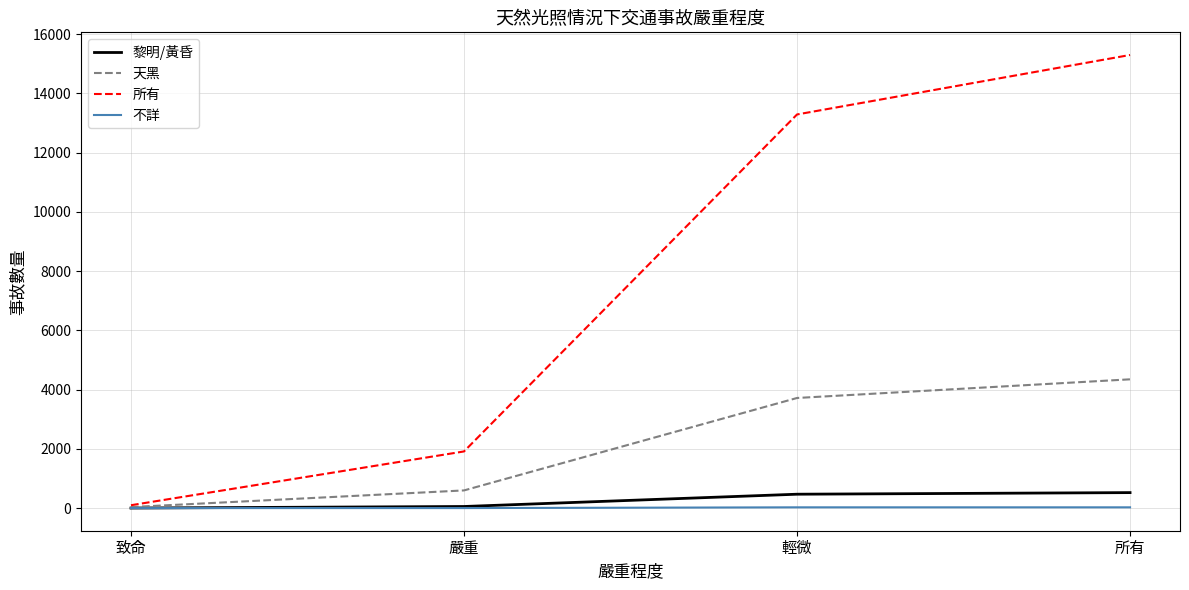

What position from the right is 致命?

4